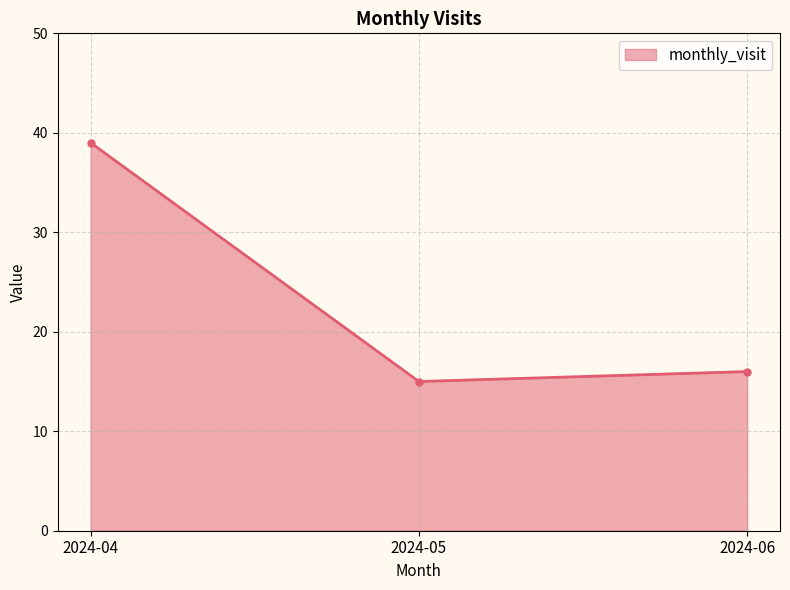

Which category has the highest value across all series?

2024-04